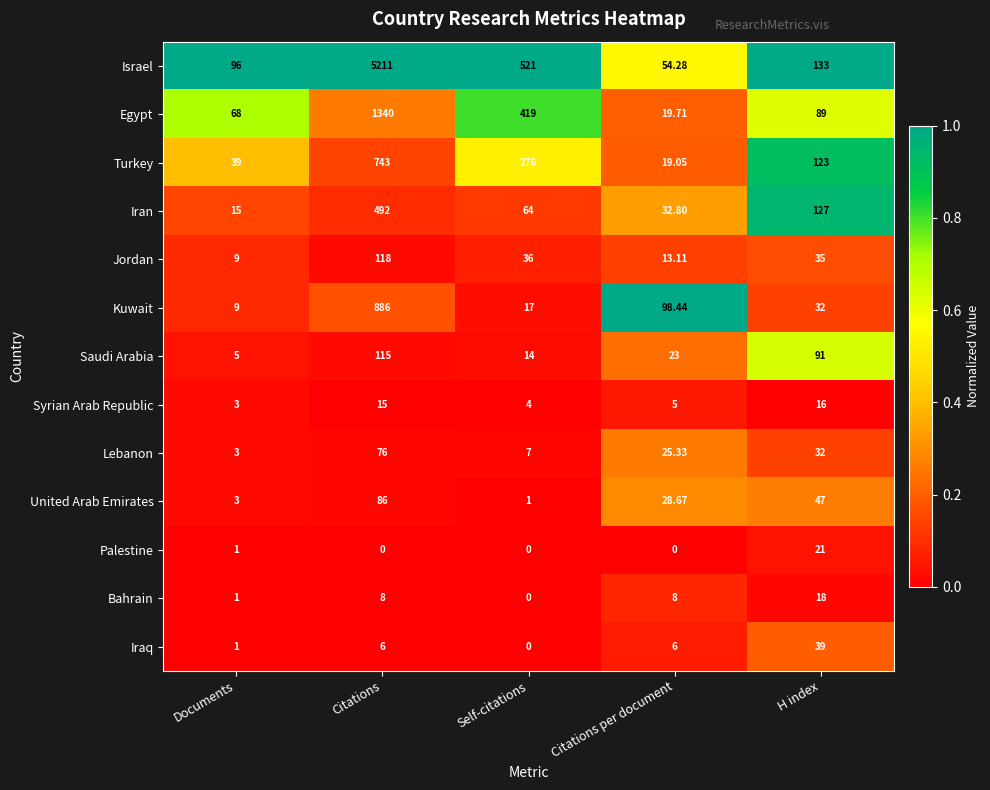

Between Documents and H index, which series saw the biggest shift?

Iran